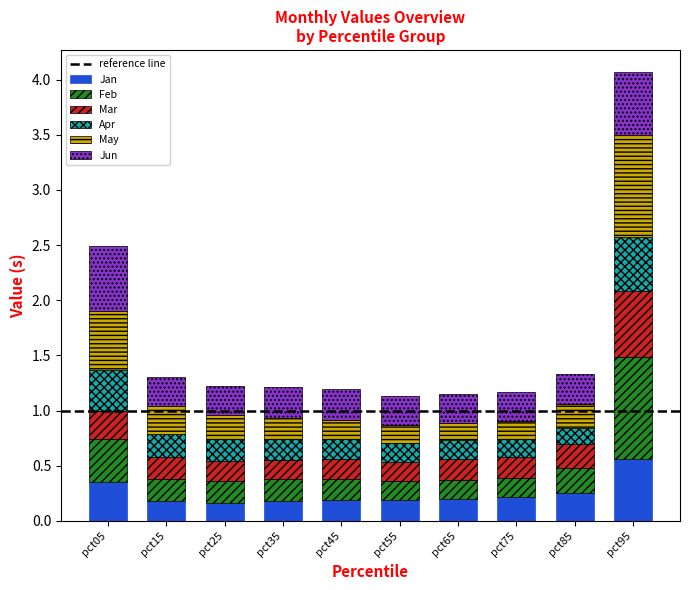

The value of Jan at pct15 is 0.2. True or false?

True